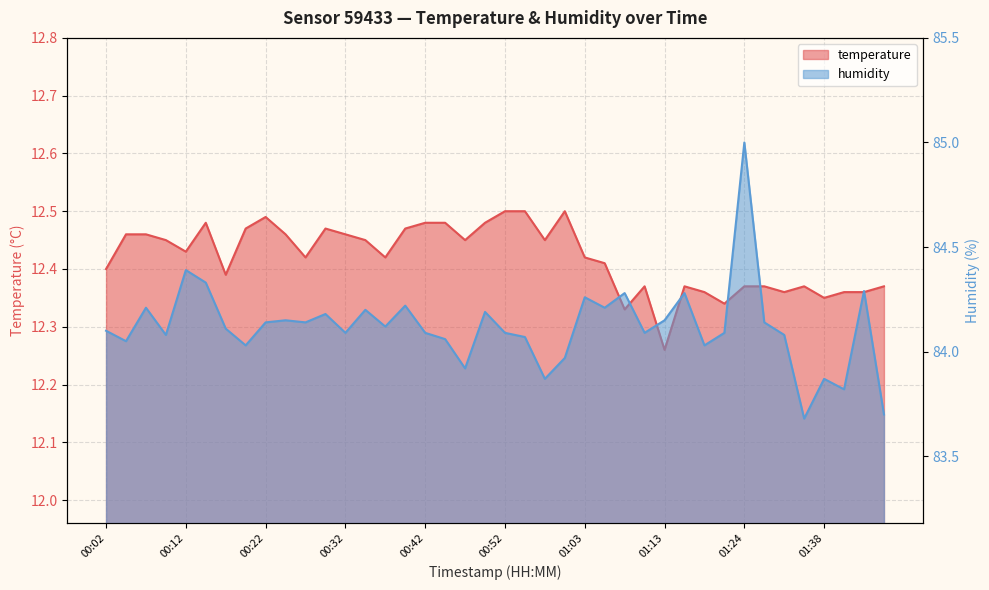

How many interior local peaks does the temperature series have?

7